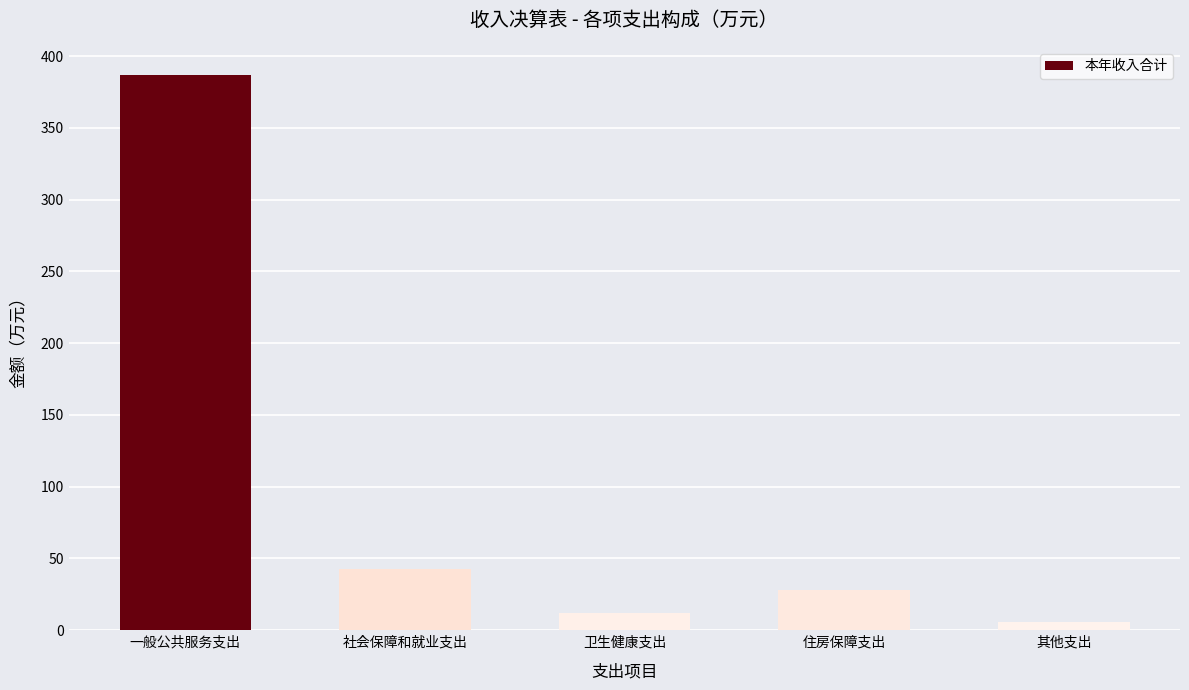

What is the minimum value shown in the chart?

6.0